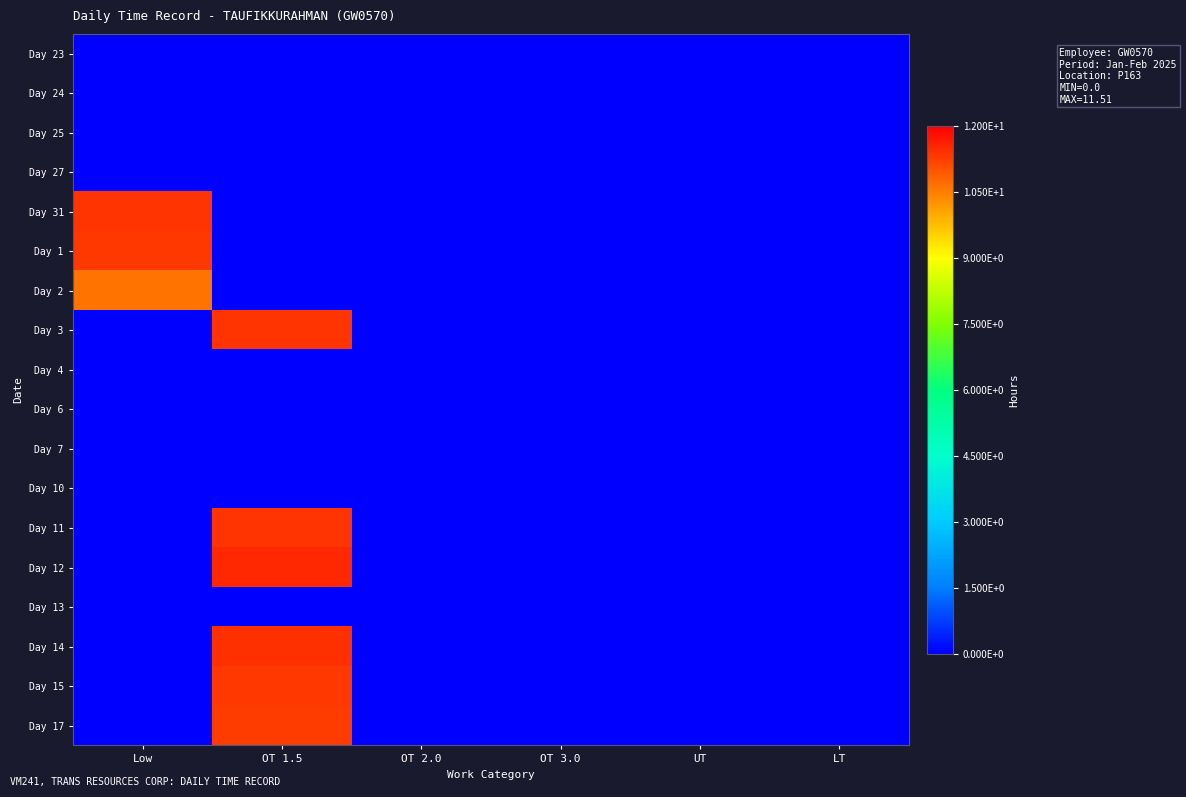

Reading right to left, list all the values displayed in this chart.

Day 23: LT=0.0	UT=0.0	OT 3.0=0.0	OT 2.0=0.0	OT 1.5=0.0	Low=0.0
Day 24: LT=0.0	UT=0.0	OT 3.0=0.0	OT 2.0=0.0	OT 1.5=0.0	Low=0.0
Day 25: LT=0.0	UT=0.0	OT 3.0=0.0	OT 2.0=0.0	OT 1.5=0.0	Low=0.0
Day 27: LT=0.0	UT=0.0	OT 3.0=0.0	OT 2.0=0.0	OT 1.5=0.0	Low=0.0
Day 31: LT=0.0	UT=0.0	OT 3.0=0.0	OT 2.0=0.0	OT 1.5=0.0	Low=11.4
Day 1: LT=0.0	UT=0.0	OT 3.0=0.0	OT 2.0=0.0	OT 1.5=0.0	Low=11.3
Day 2: LT=0.0	UT=0.0	OT 3.0=0.0	OT 2.0=0.0	OT 1.5=0.0	Low=10.6
Day 3: LT=0.0	UT=0.0	OT 3.0=0.0	OT 2.0=0.0	OT 1.5=11.4	Low=0.0
Day 4: LT=0.0	UT=0.0	OT 3.0=0.0	OT 2.0=0.0	OT 1.5=0.0	Low=0.0
Day 6: LT=0.0	UT=0.0	OT 3.0=0.0	OT 2.0=0.0	OT 1.5=0.0	Low=0.0
Day 7: LT=0.0	UT=0.0	OT 3.0=0.0	OT 2.0=0.0	OT 1.5=0.0	Low=0.0
Day 10: LT=0.0	UT=0.0	OT 3.0=0.0	OT 2.0=0.0	OT 1.5=0.0	Low=0.0
Day 11: LT=0.0	UT=0.0	OT 3.0=0.0	OT 2.0=0.0	OT 1.5=11.4	Low=0.0
Day 12: LT=0.0	UT=0.0	OT 3.0=0.0	OT 2.0=0.0	OT 1.5=11.5	Low=0.0
Day 13: LT=0.0	UT=0.0	OT 3.0=0.0	OT 2.0=0.0	OT 1.5=0.0	Low=0.0
Day 14: LT=0.0	UT=0.0	OT 3.0=0.0	OT 2.0=0.0	OT 1.5=11.4	Low=0.0
Day 15: LT=0.0	UT=0.0	OT 3.0=0.0	OT 2.0=0.0	OT 1.5=11.3	Low=0.0
Day 17: LT=0.0	UT=0.0	OT 3.0=0.0	OT 2.0=0.0	OT 1.5=11.3	Low=0.0